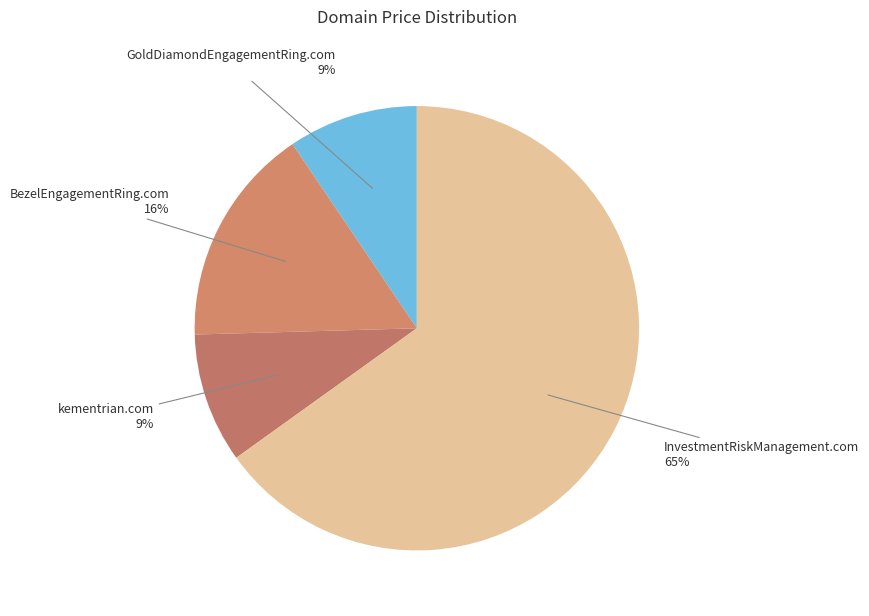

Which slice represents more than half of the pie?

InvestmentRiskManagement.com